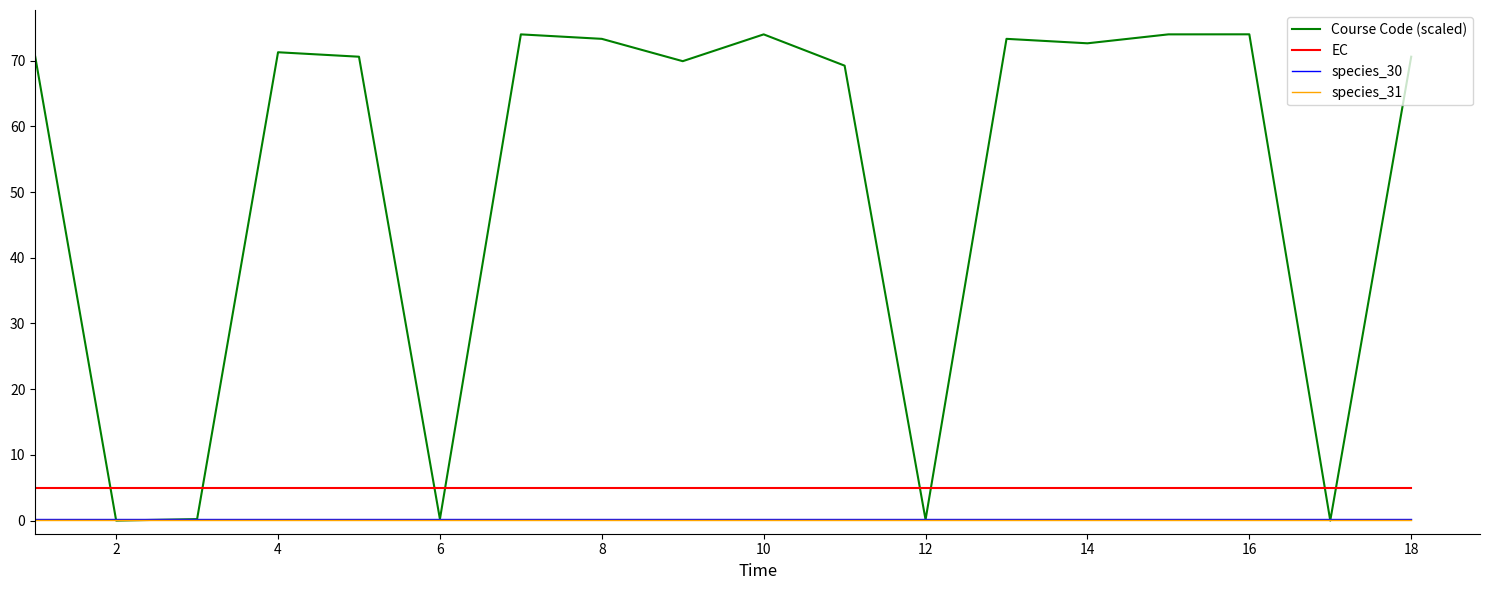

Which series has the largest total across all categories?

Course Code (scaled)